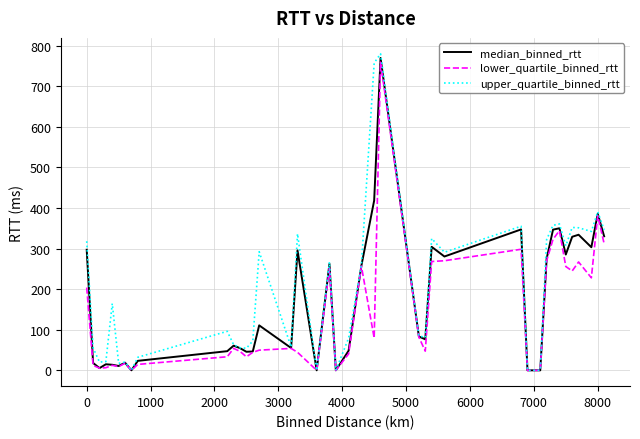

How many lines are shown in the chart?

3